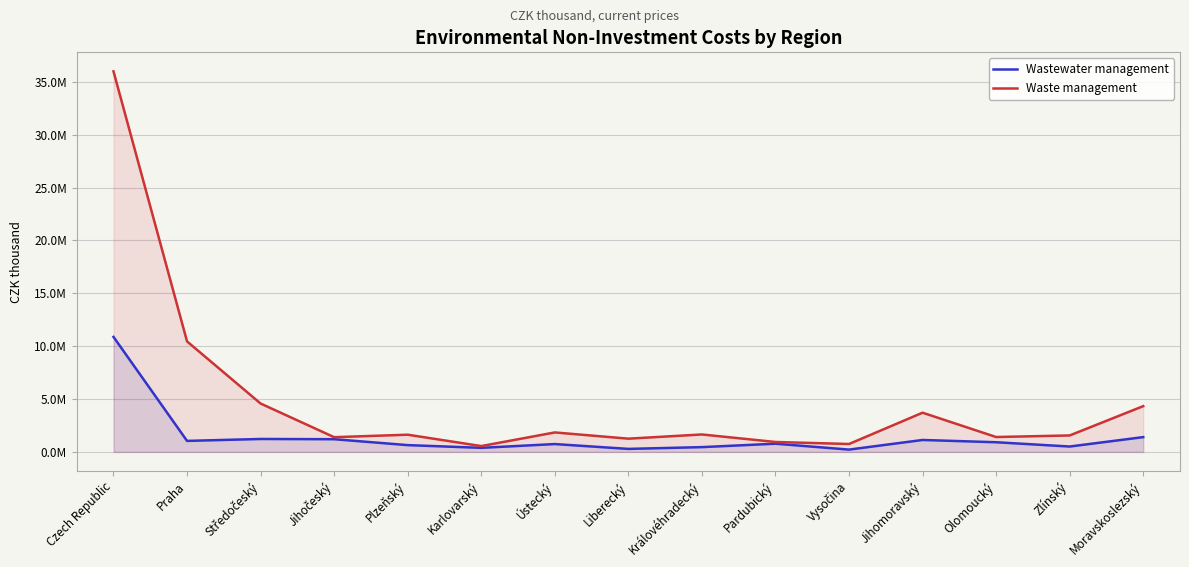

True or false: Wastewater management and Waste management intersect in this chart.

False